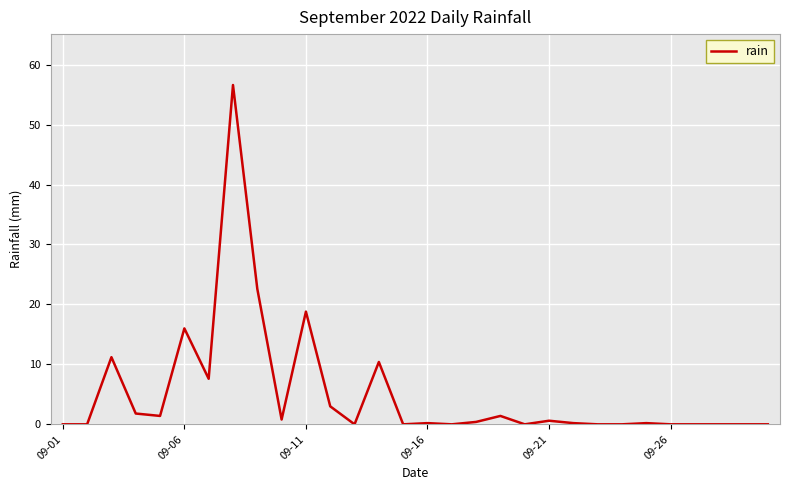

What is the maximum value shown in the chart?

56.6